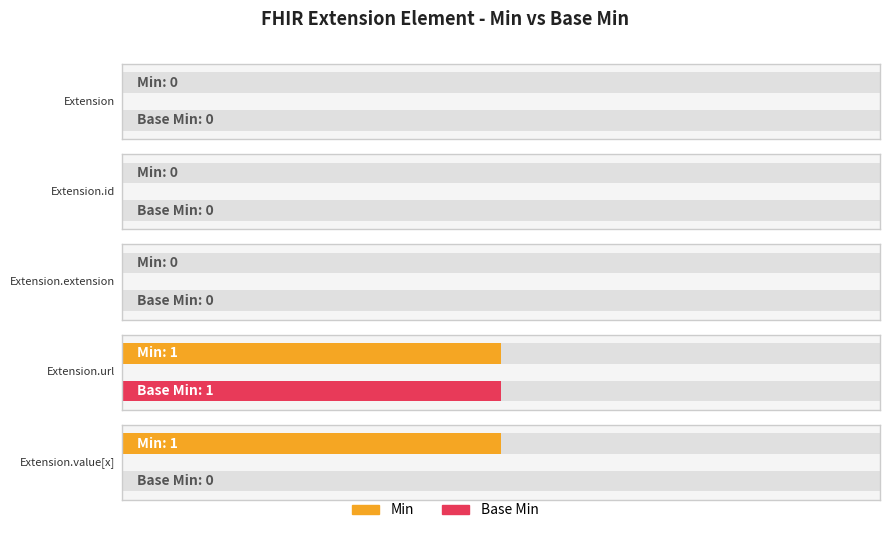

What is the maximum value for Min?

1